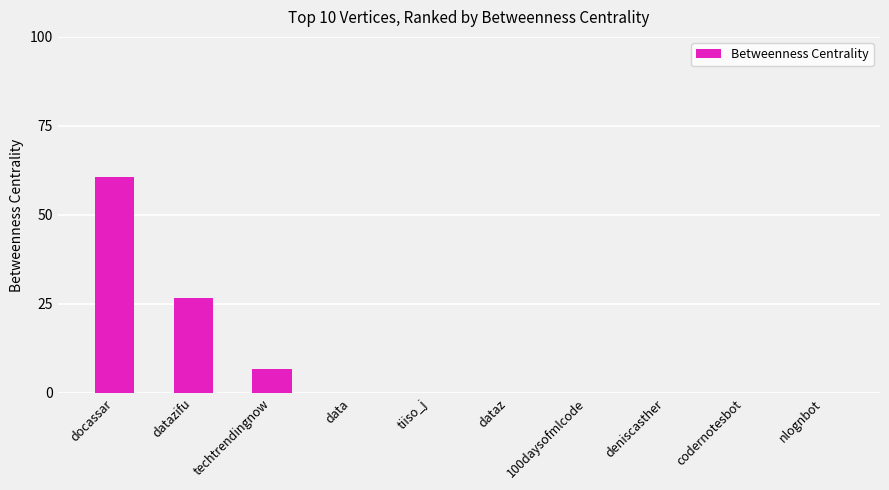

Which has a higher value, codernotesbot or docassar?

docassar